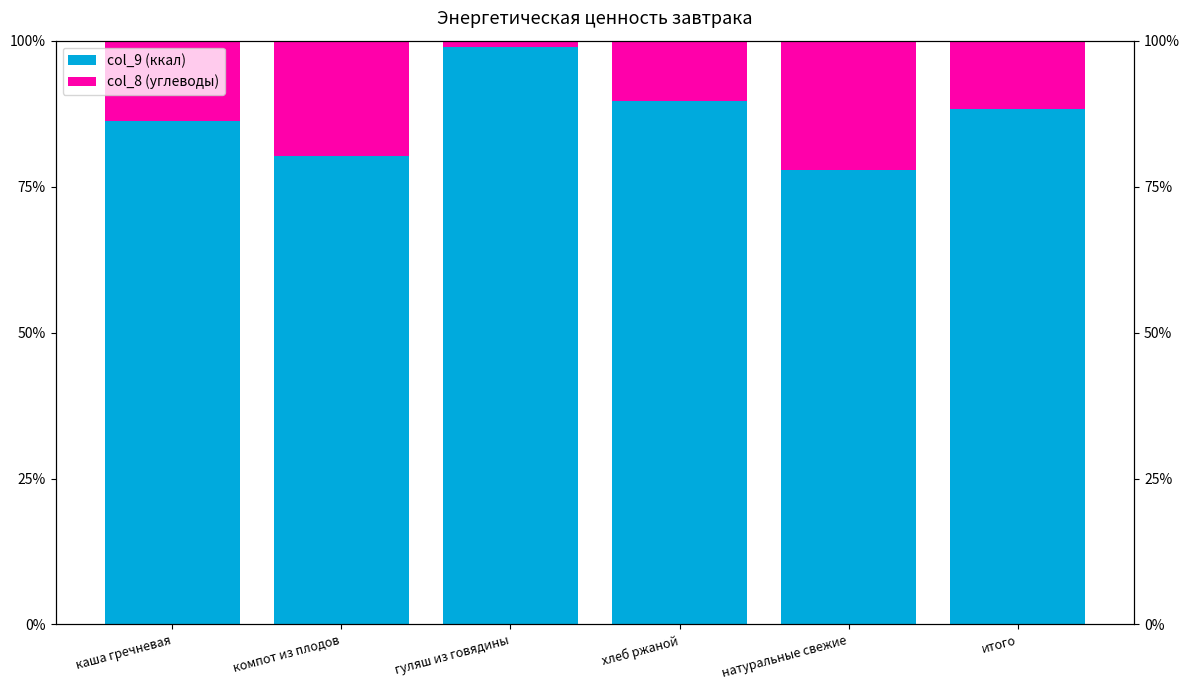

What is the total value across all series at компот из плодов?

100.0